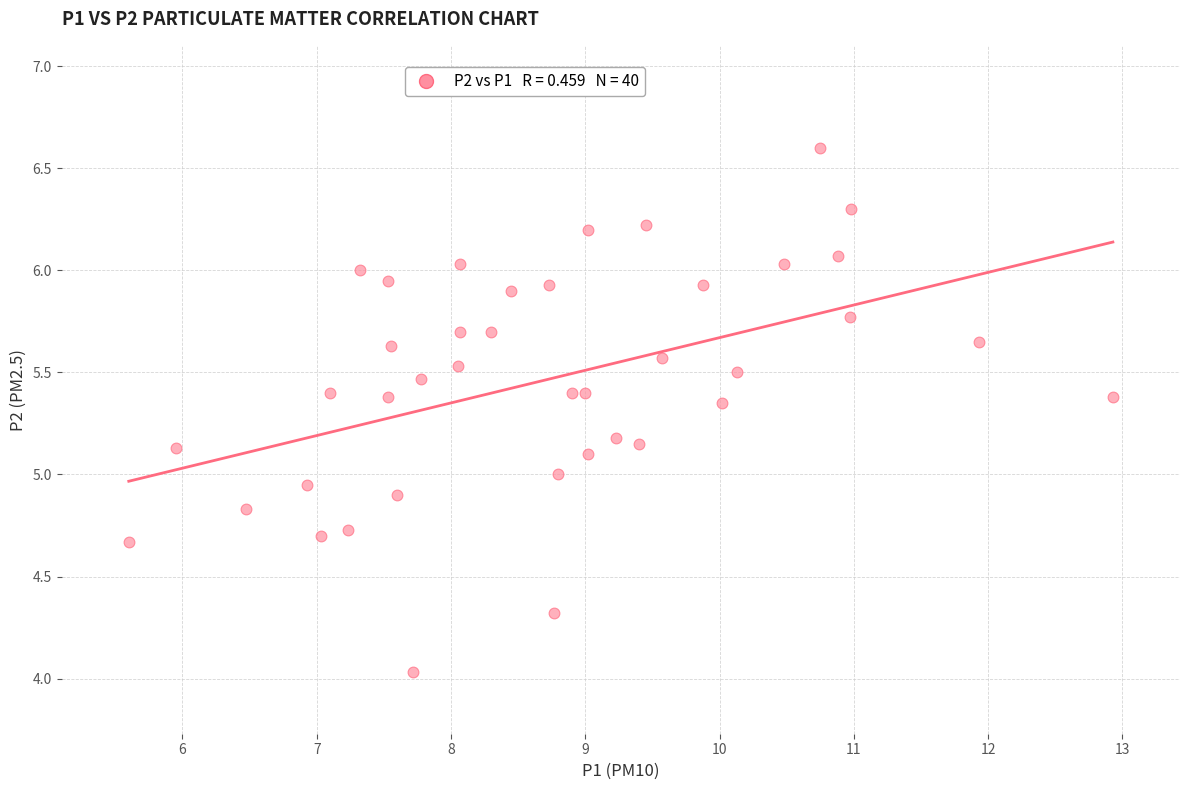

What is the range of X values (max minus min)?

7.3